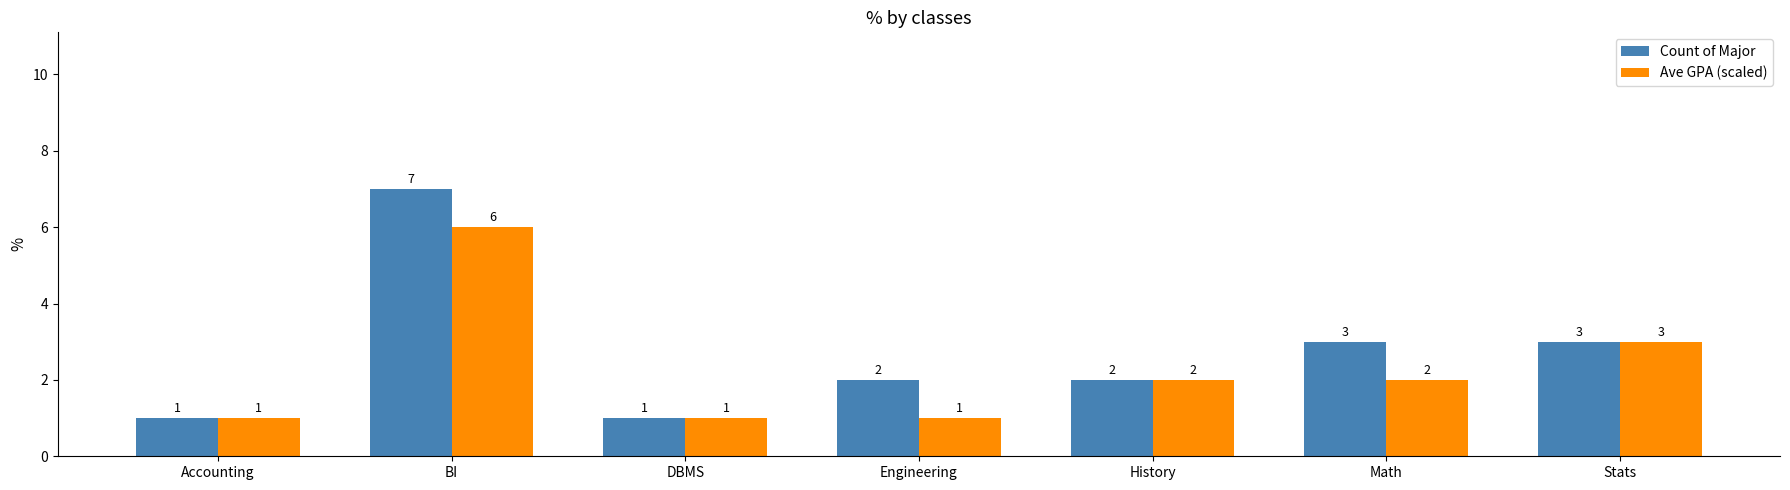

List the series in order of their overall mean, highest first.

Count of Major, Ave GPA (scaled)